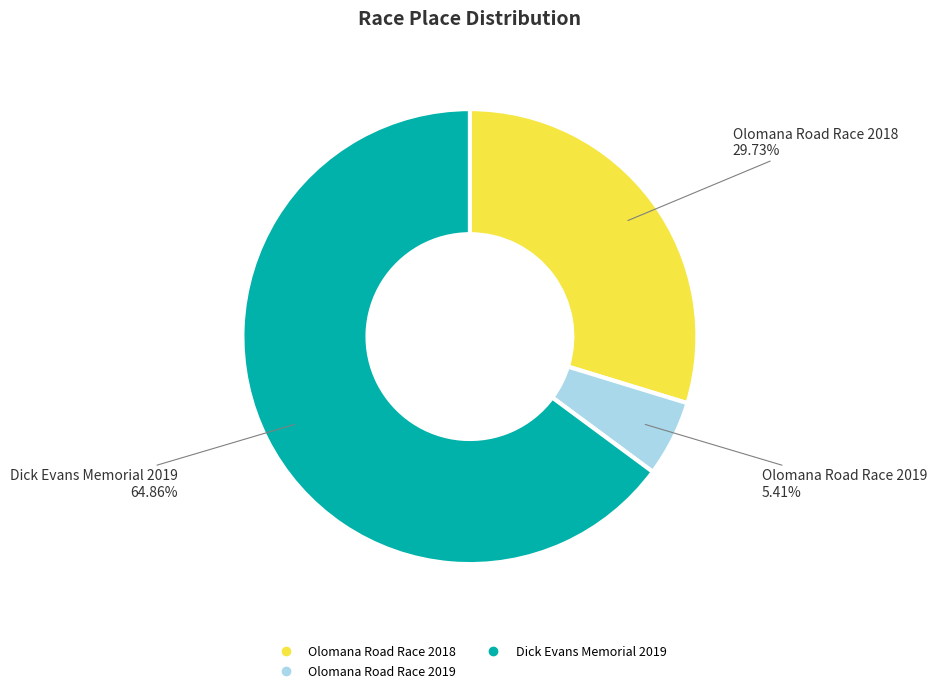

Which category accounts for the majority?

Dick Evans Memorial 2019